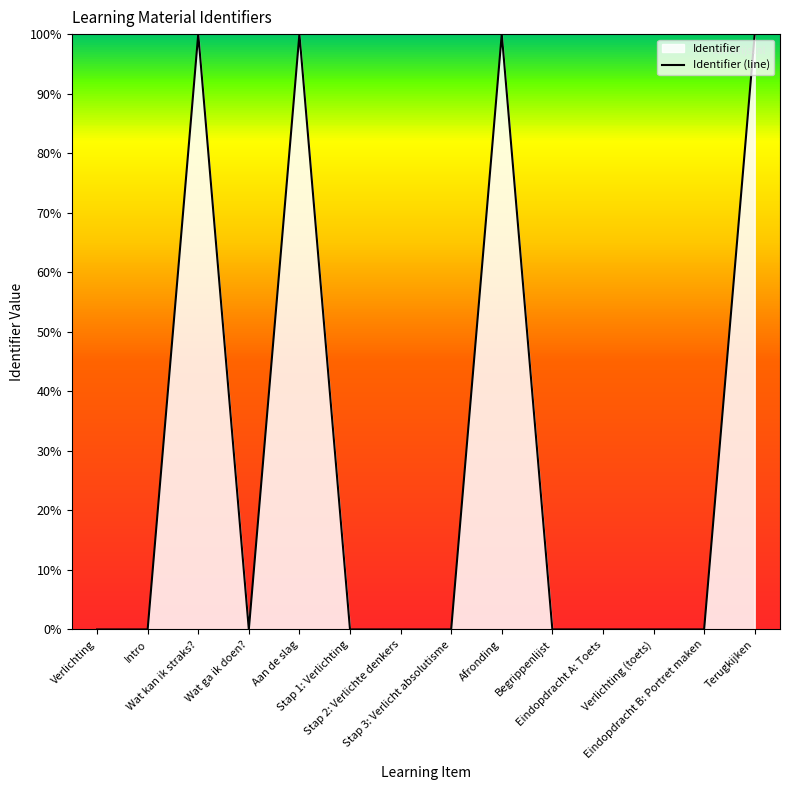

At which category does the data reach its first local valley?

Wat ga ik doen?